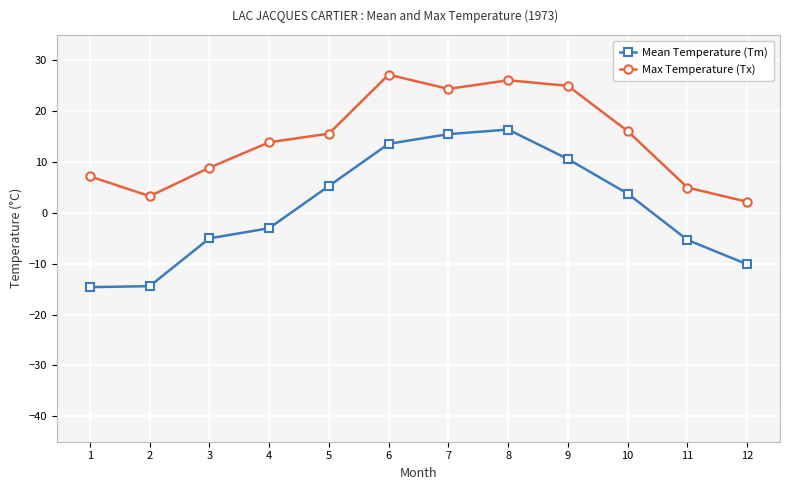

Which series has the largest range (max minus min)?

Mean Temperature (Tm)